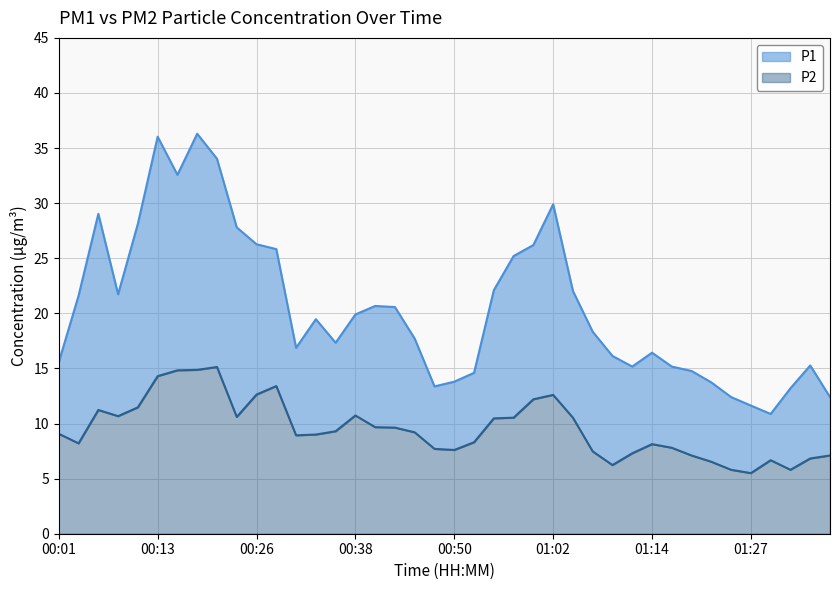

True or false: P1 has a value of 17.0 at 01:00.

False